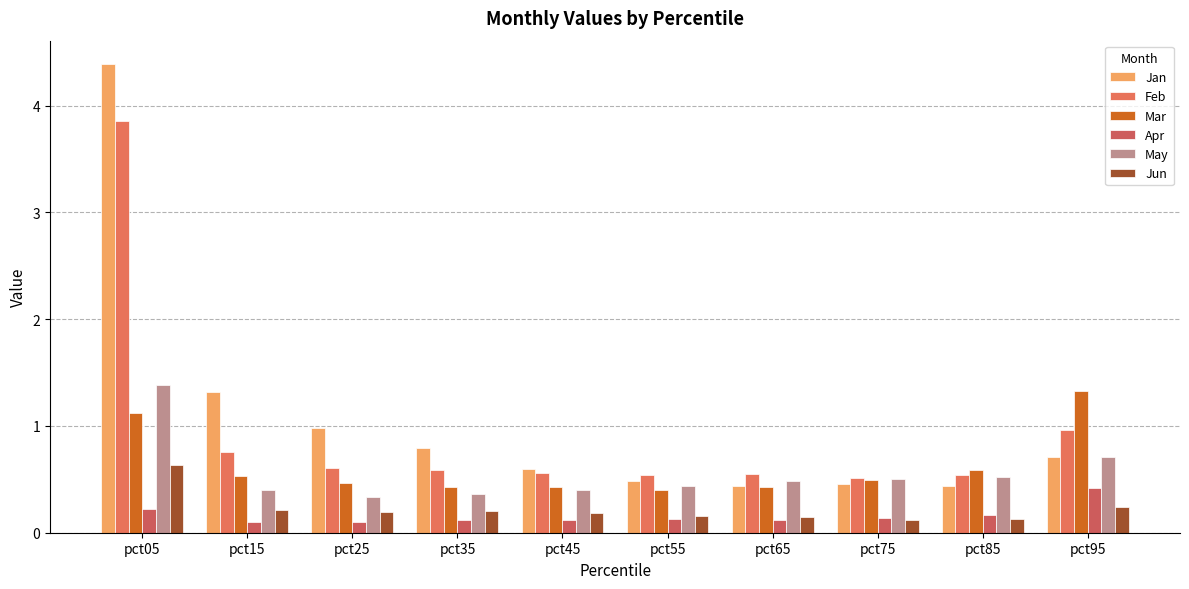

Reading left to right, transcribe all the data shown in this chart.

Jan: pct05=4.4	pct15=1.3	pct25=1.0	pct35=0.8	pct45=0.6	pct55=0.5	pct65=0.4	pct75=0.5	pct85=0.4	pct95=0.7
Feb: pct05=3.9	pct15=0.8	pct25=0.6	pct35=0.6	pct45=0.6	pct55=0.5	pct65=0.6	pct75=0.5	pct85=0.5	pct95=1.0
Mar: pct05=1.1	pct15=0.5	pct25=0.5	pct35=0.4	pct45=0.4	pct55=0.4	pct65=0.4	pct75=0.5	pct85=0.6	pct95=1.3
Apr: pct05=0.2	pct15=0.1	pct25=0.1	pct35=0.1	pct45=0.1	pct55=0.1	pct65=0.1	pct75=0.1	pct85=0.2	pct95=0.4
May: pct05=1.4	pct15=0.4	pct25=0.3	pct35=0.4	pct45=0.4	pct55=0.4	pct65=0.5	pct75=0.5	pct85=0.5	pct95=0.7
Jun: pct05=0.6	pct15=0.2	pct25=0.2	pct35=0.2	pct45=0.2	pct55=0.2	pct65=0.1	pct75=0.1	pct85=0.1	pct95=0.2